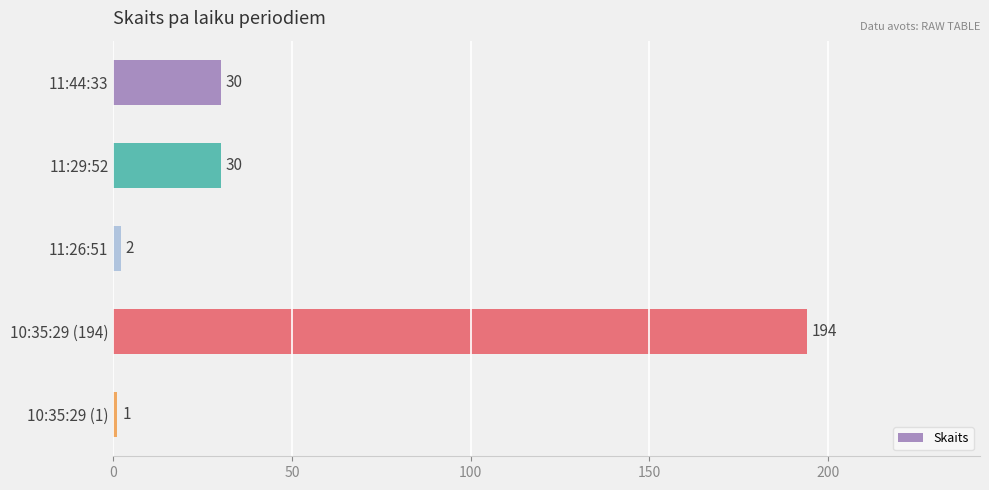

What is the change in value from 11:44:33 to 10:35:29 (1)?

-29